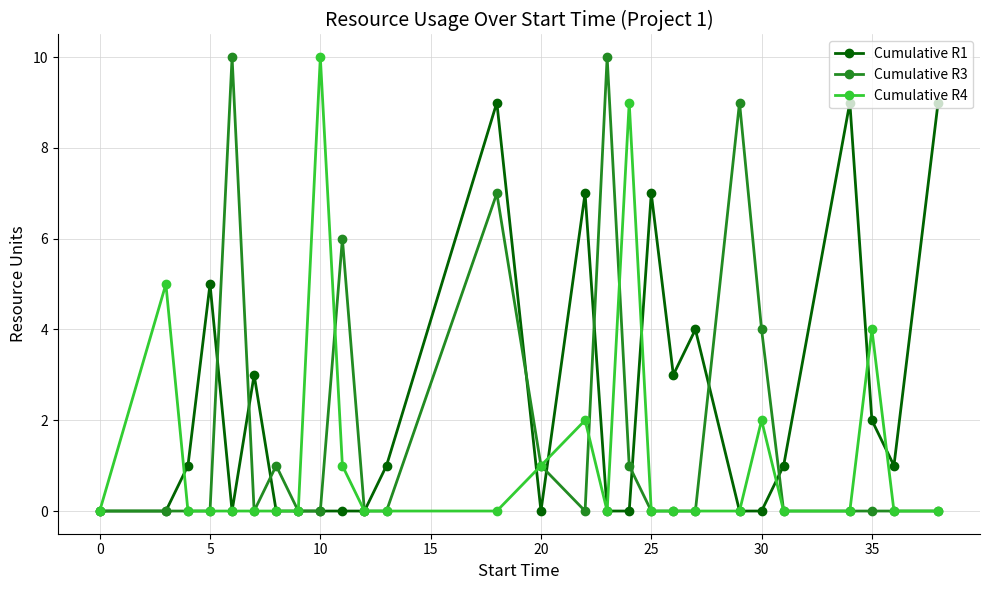

Which series has the largest total across all categories?

Cumulative R1